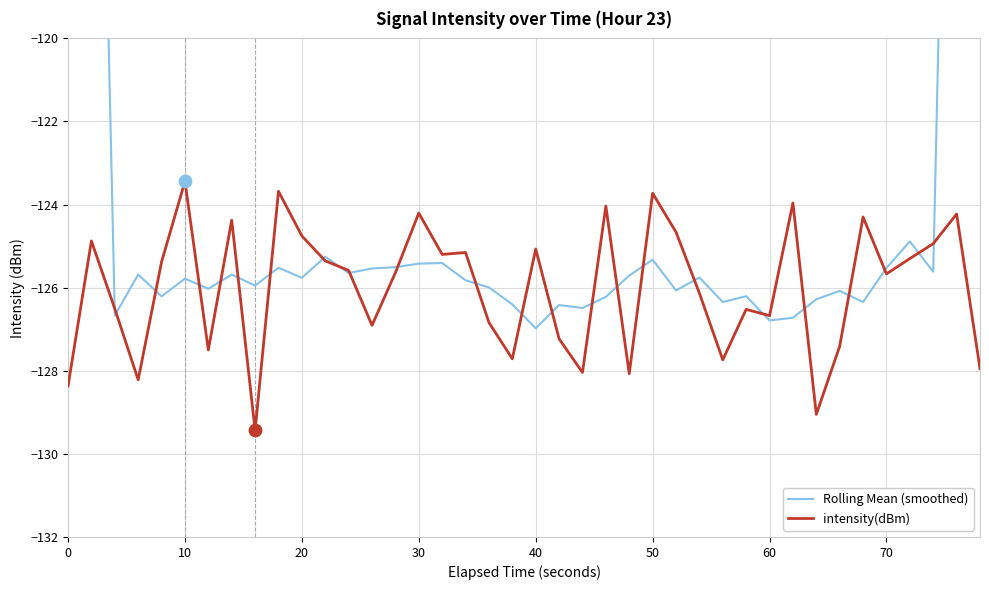

What is the minimum value for intensity(dBm)?

-129.4